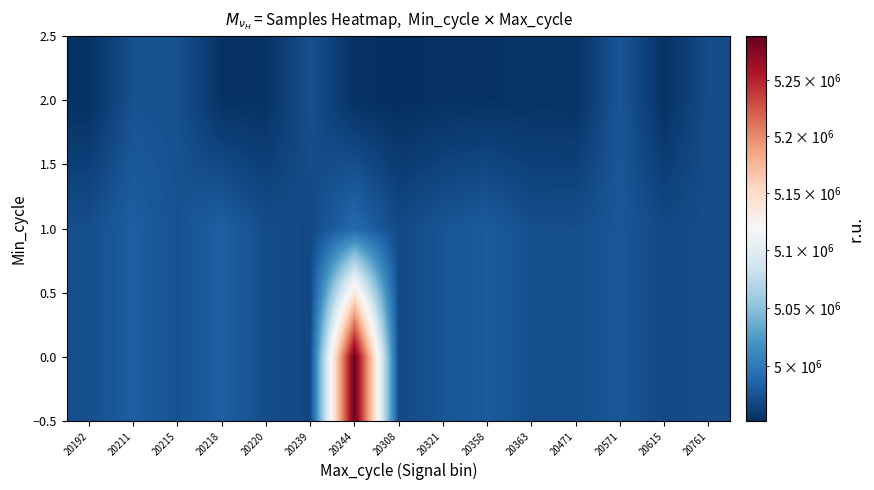

At which category is the sum across all series the highest?

20244